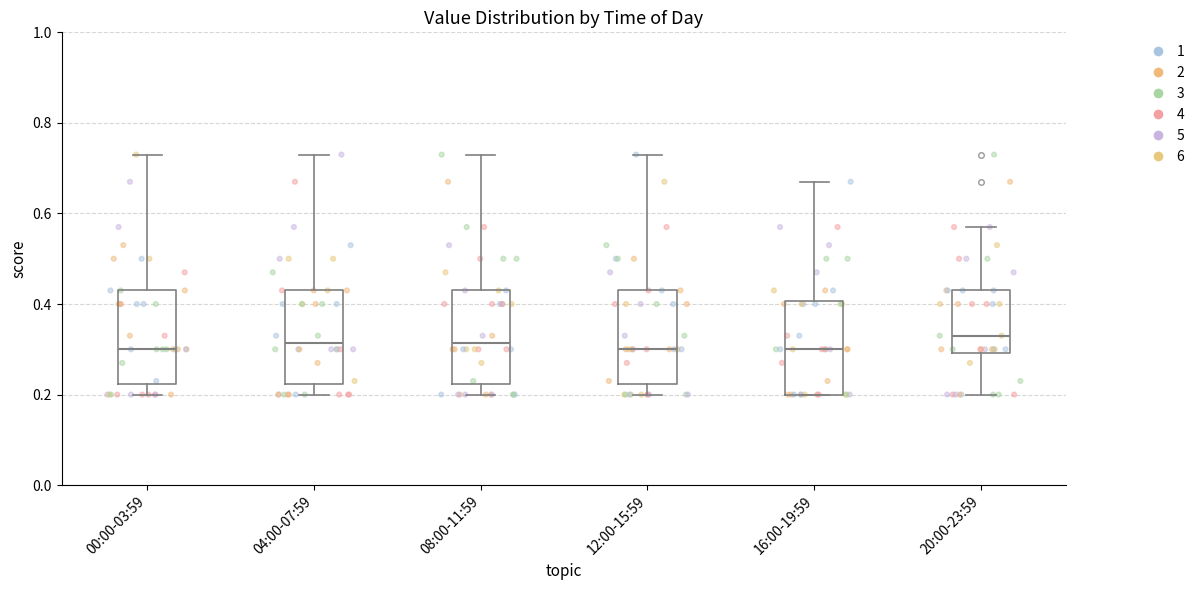

Where does the upper whisker of the box for 04:00-07:59 end on the y-axis? The values are not printed on the chart, so give them approximately, as read against the axis.

0.74